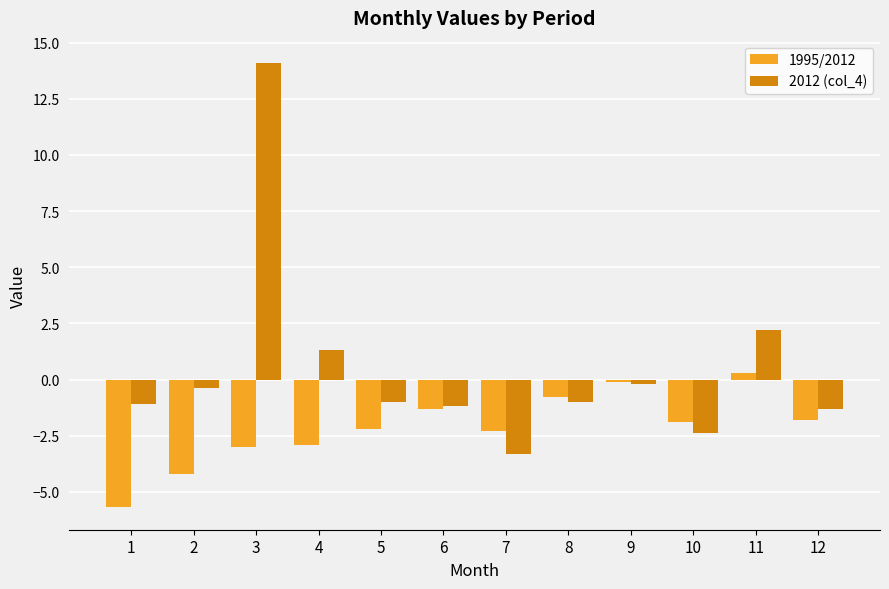

At 8, list the series in order from smallest to largest.

2012 (col_4), 1995/2012